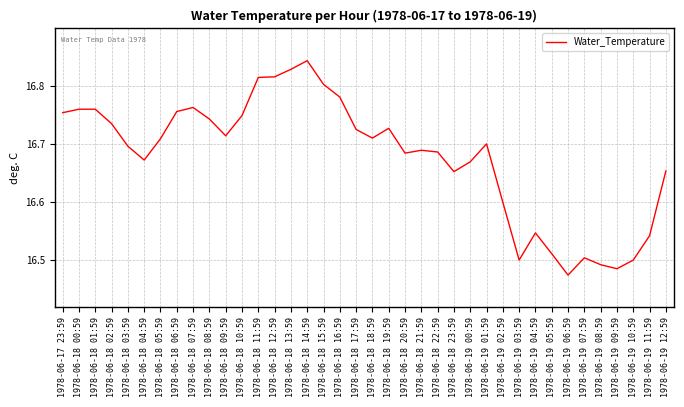

The value at 1978-06-19 06:59 is 10.7. True or false?

False